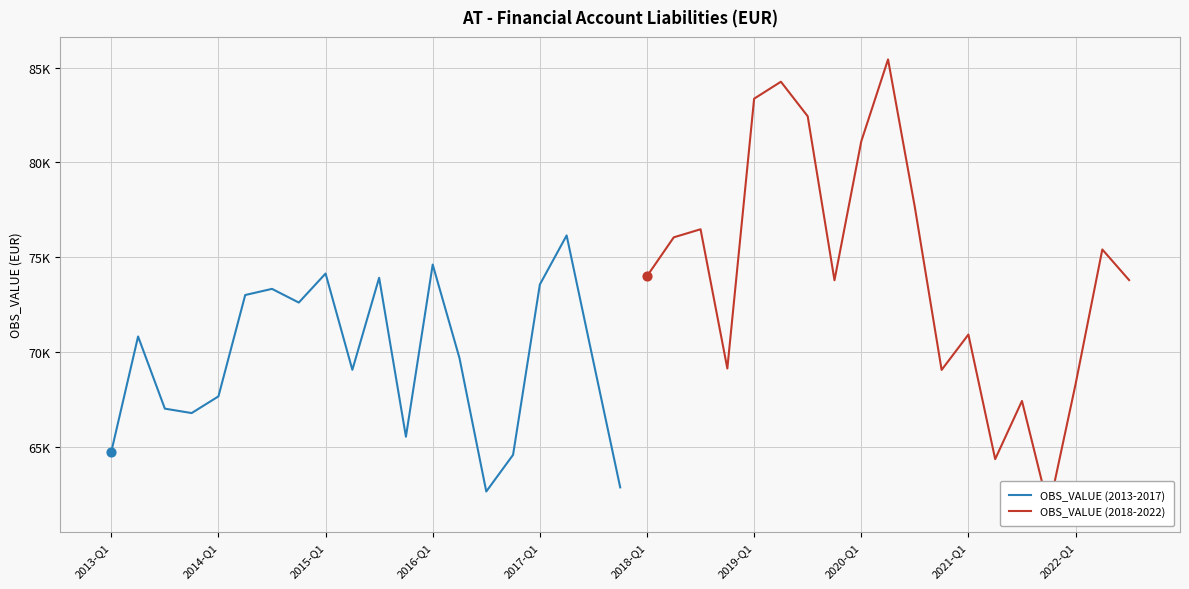

Between 2014-Q4 and 2017-Q3, which is larger?

2014-Q4